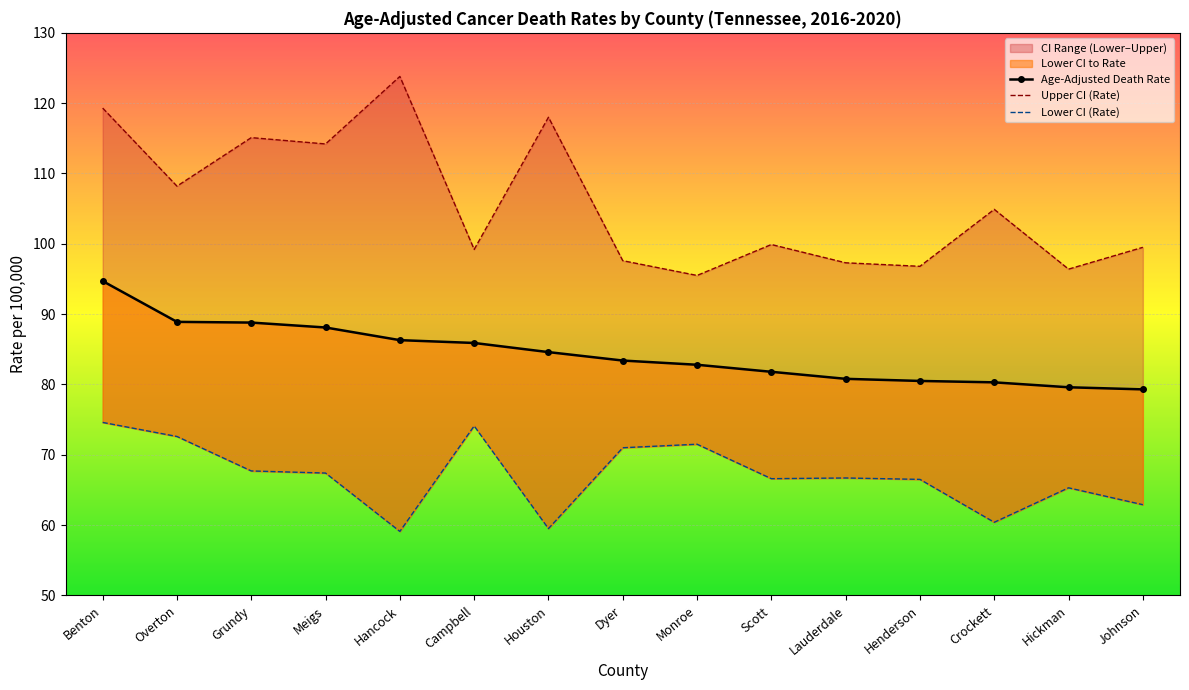

At which category is the sum across all series the highest?

Benton